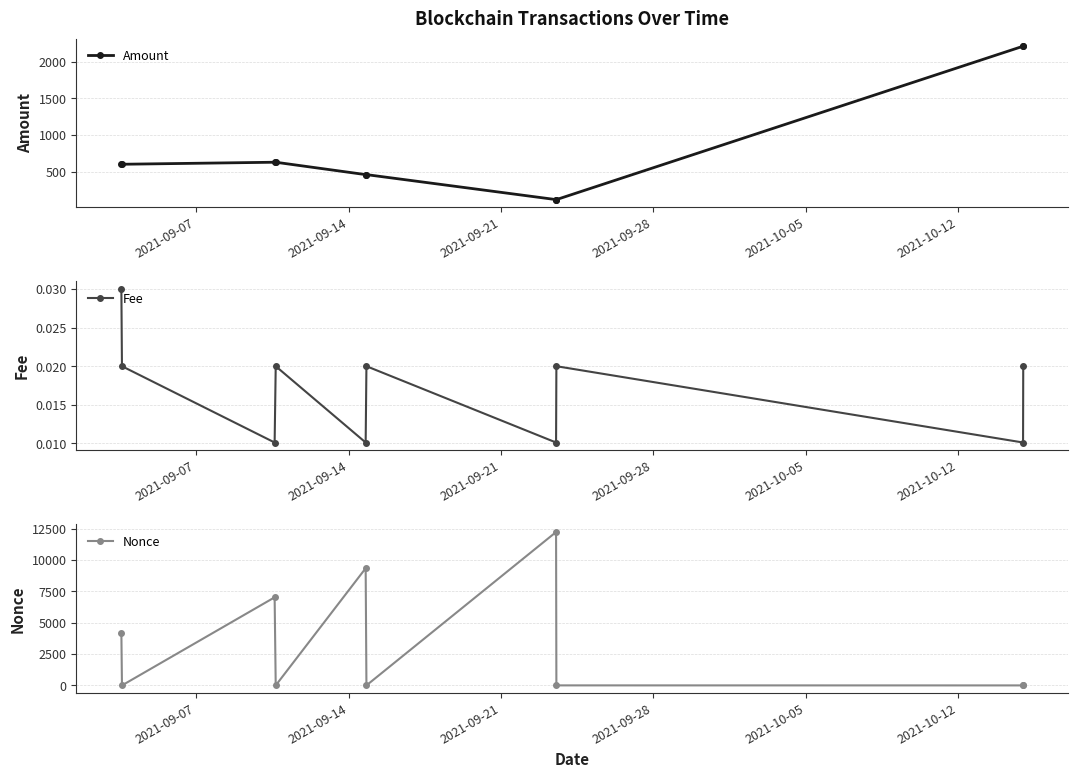

What is the maximum value for Amount?

2208.0